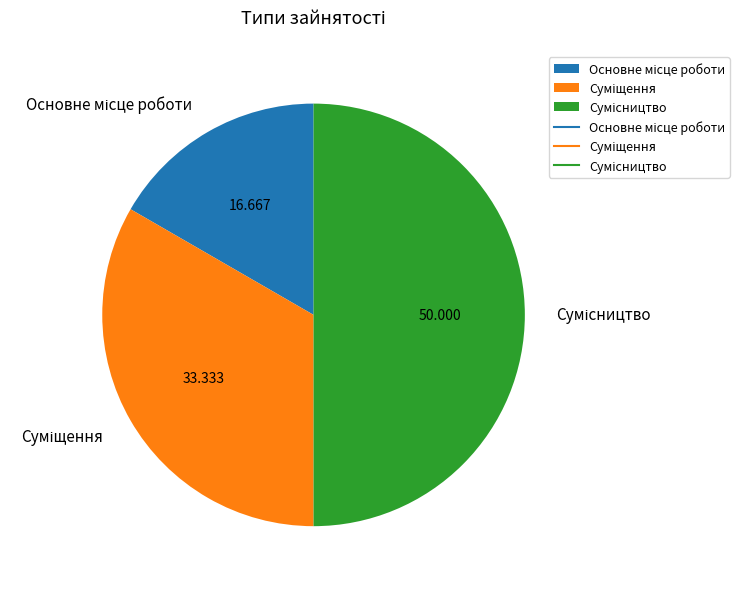

How many slices are in this pie chart?

3